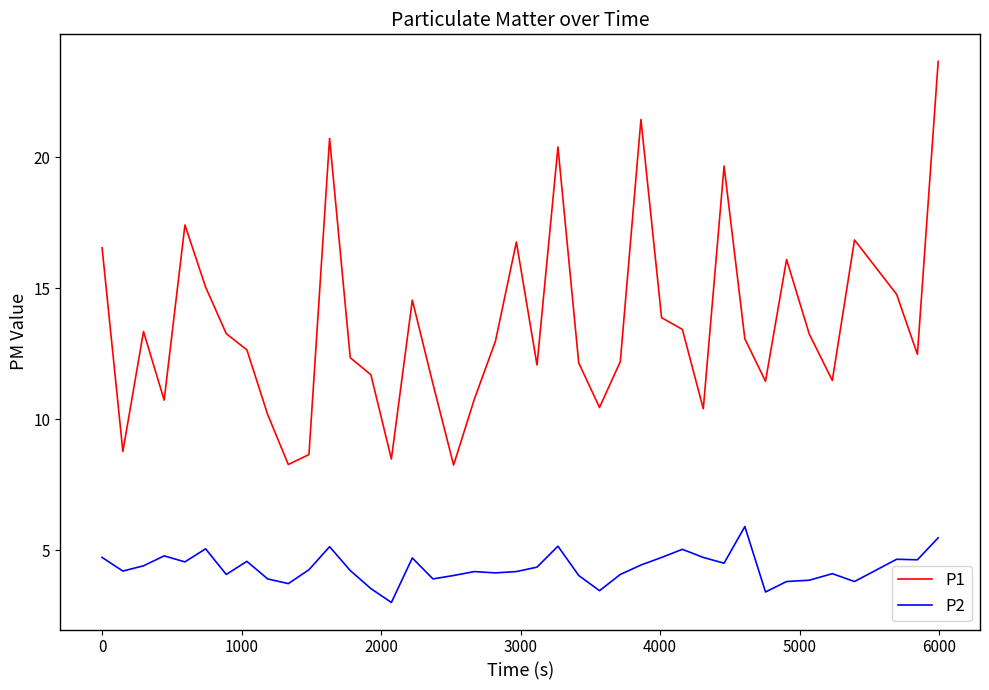

What are all the series names shown in the legend?

P1, P2